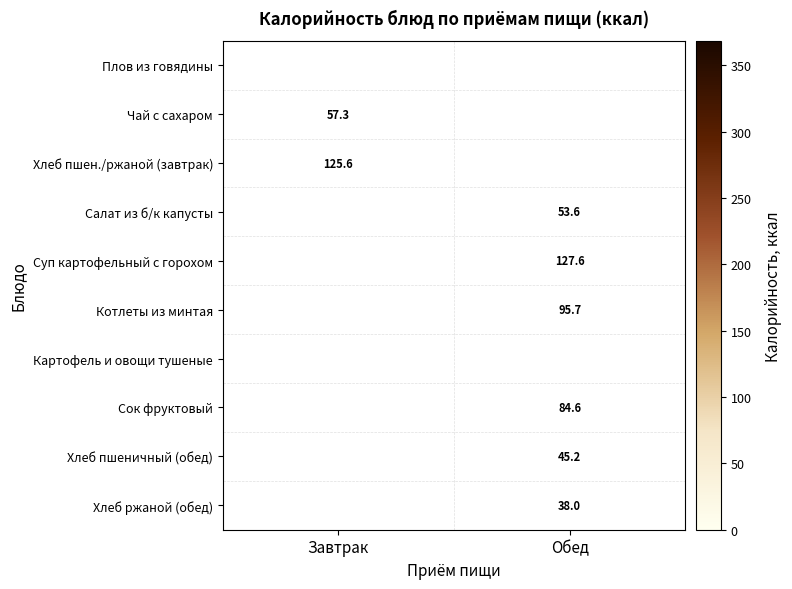

Is the value of Хлеб ржаной (обед) at Обед greater than the value of Чай с сахаром at Завтрак?

No